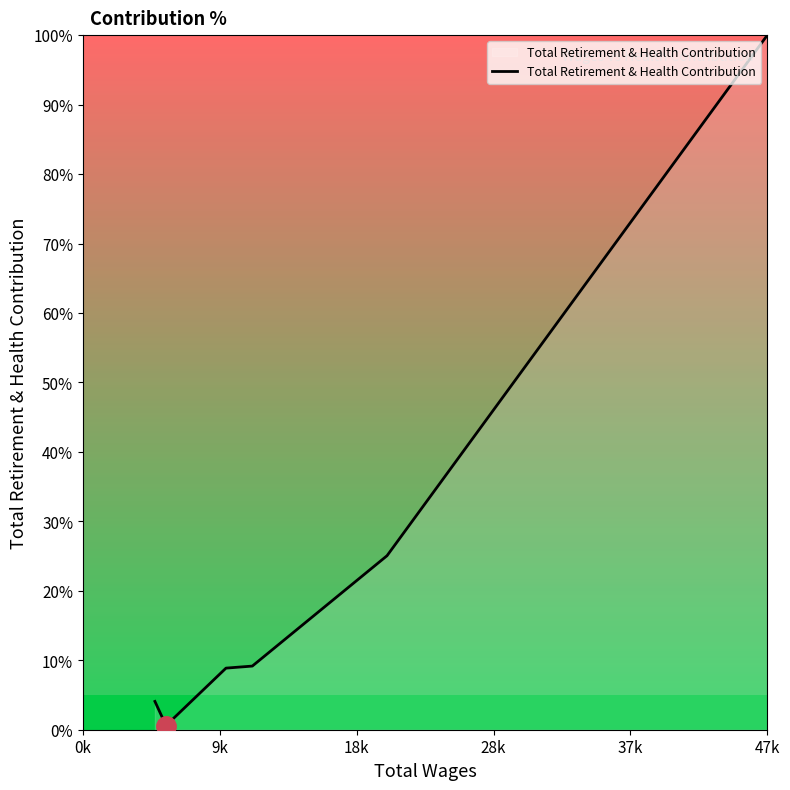

What is the greatest value displayed?

100.0